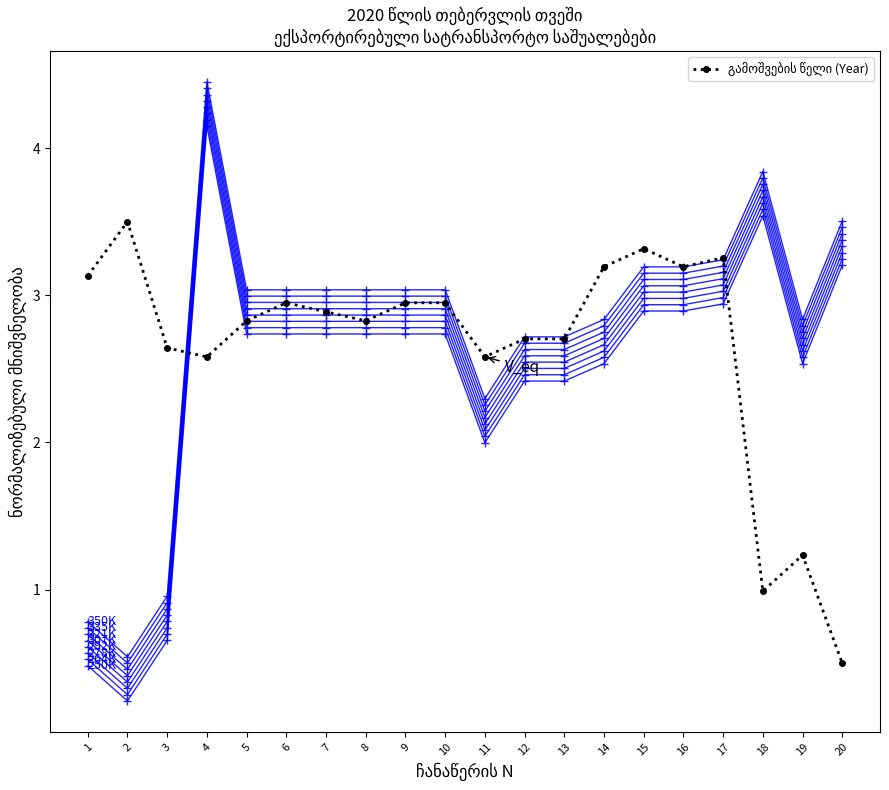

Between 17 and 11, which is larger?

17